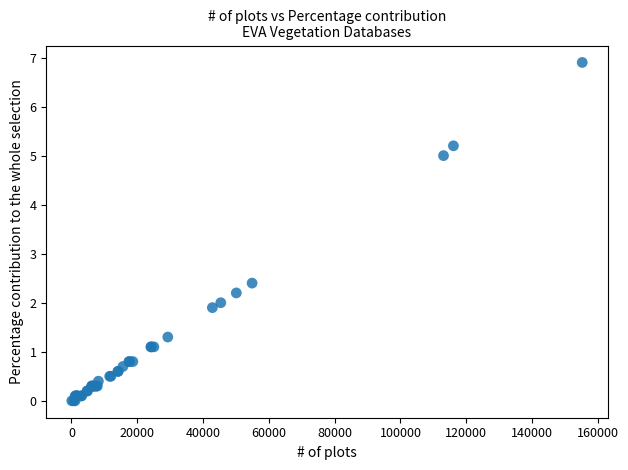

What Y value in the scatter plot is closest to 3?

2.4